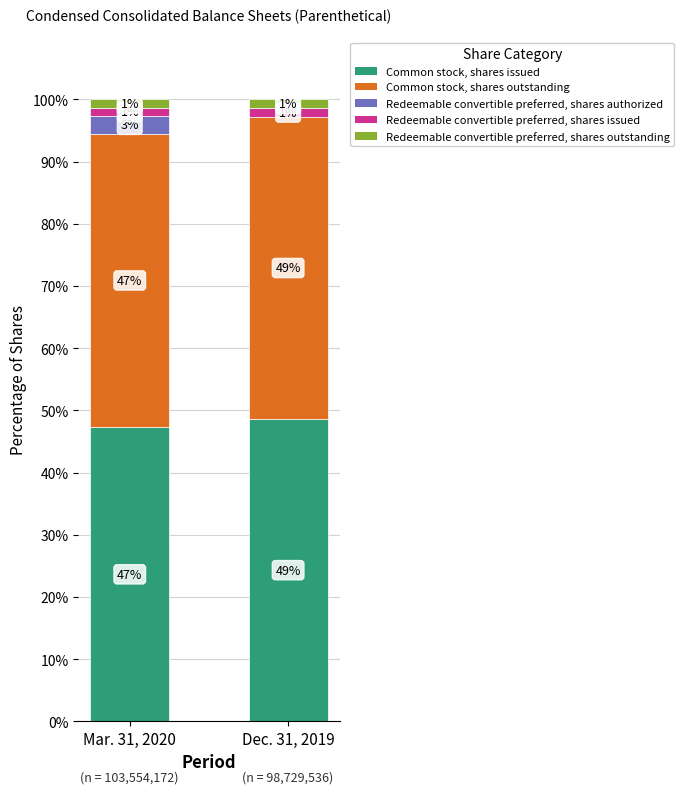

What is the average value of the Common stock, shares outstanding series?

47.9